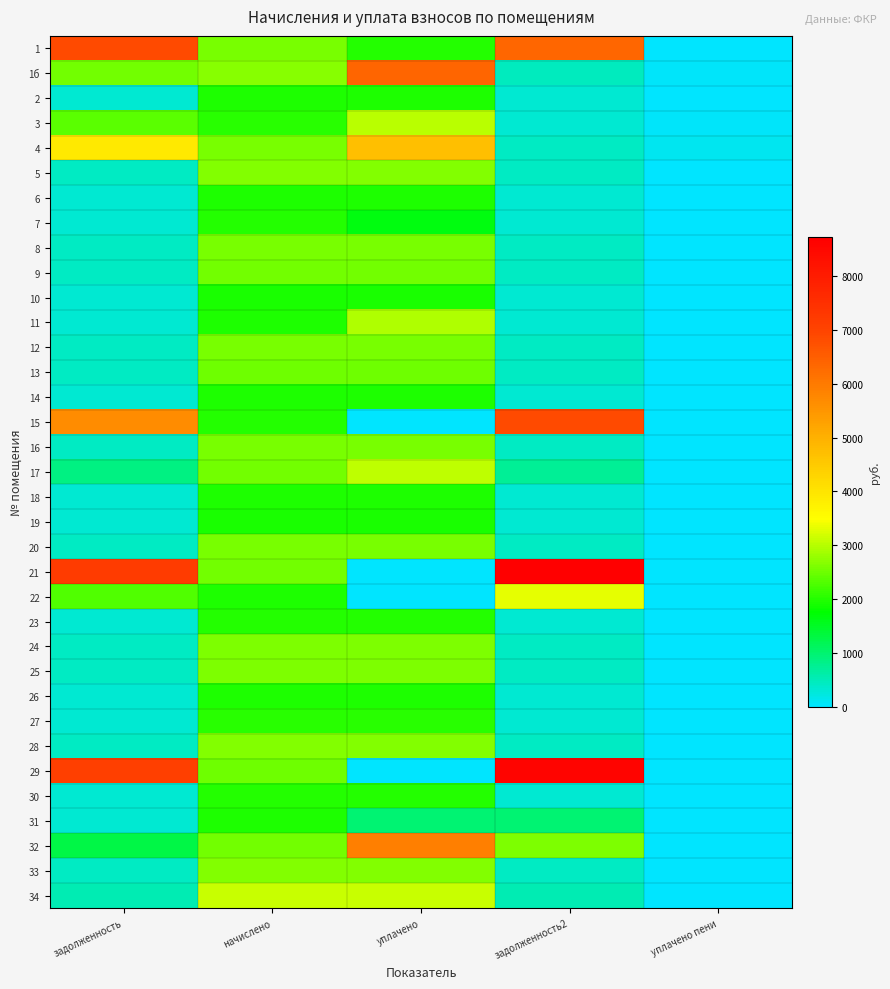

What is the total value across all series at задолженность2?

48585.5